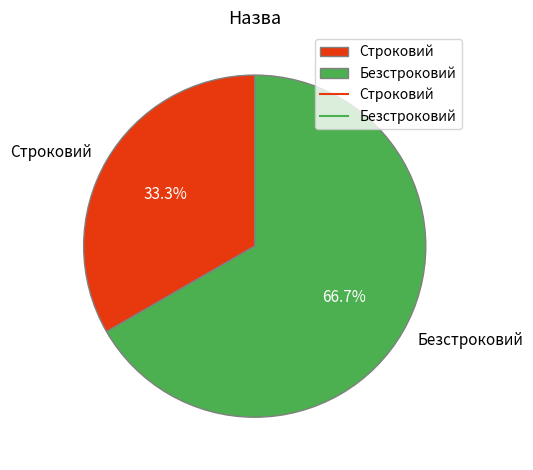

What is the ratio of the value at Строковий to the value at Безстроковий?

0.5